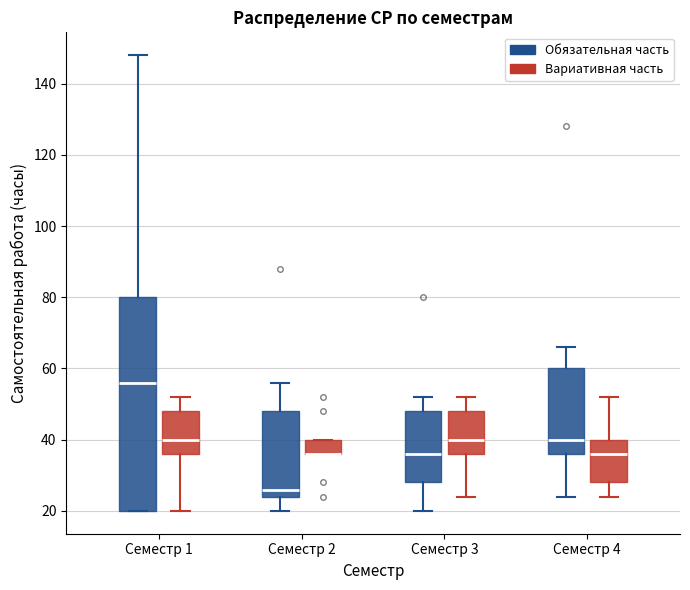

Reading left to right, transcribe this box plot: for each box, give where its median line is, the range the box spans, and where its two whiskers end, as read against the y-axis. The values are not printed on the chart, so give them approximately, as read against the axis.

Семестр 1 (Обязательная часть): median 56, box 20 to 80, whiskers 20 to 148
Семестр 1 (Вариативная часть): median 40, box 36 to 48, whiskers 20 to 52
Семестр 2 (Обязательная часть): median 26, box 24 to 48, whiskers 20 to 56
Семестр 2 (Вариативная часть): median 36 (drawn on the box's lower edge), box 36 to 40, whiskers 36 to 40
Семестр 3 (Обязательная часть): median 36, box 28 to 48, whiskers 20 to 52
Семестр 3 (Вариативная часть): median 40, box 36 to 48, whiskers 24 to 52
Семестр 4 (Обязательная часть): median 40, box 36 to 60, whiskers 24 to 66
Семестр 4 (Вариативная часть): median 36, box 28 to 40, whiskers 24 to 52